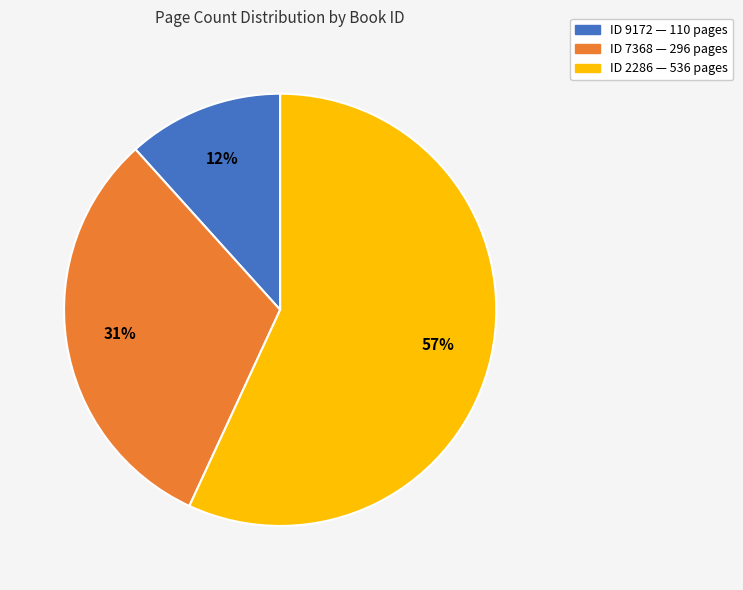

Is there any slice that represents more than half of the pie?

Yes